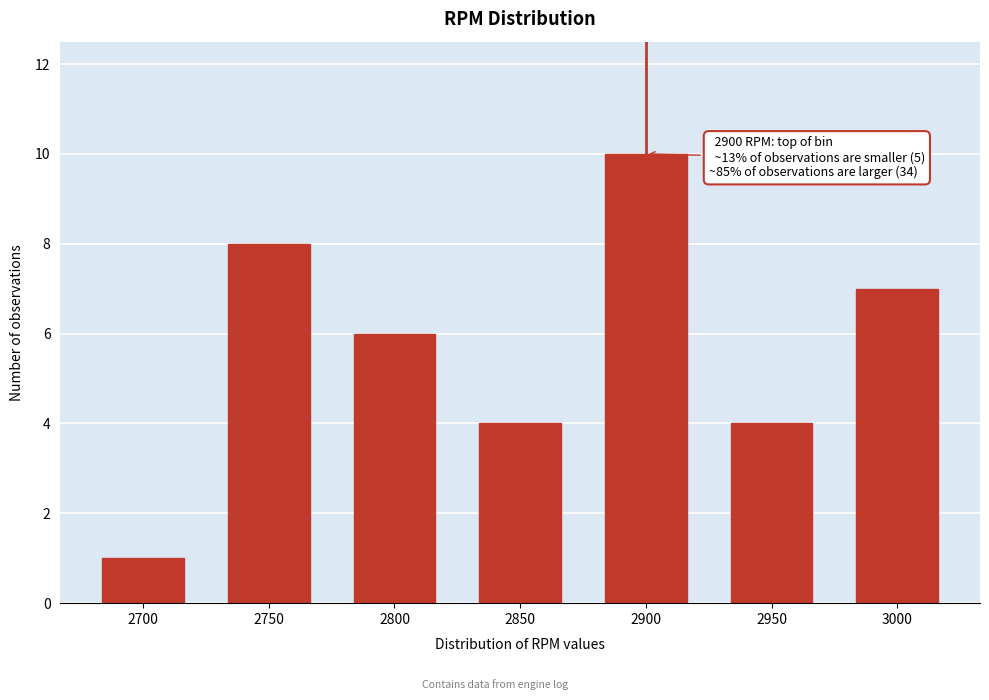

Reading right to left, what are all the values shown in this chart?

7	4	10	4	6	8	1